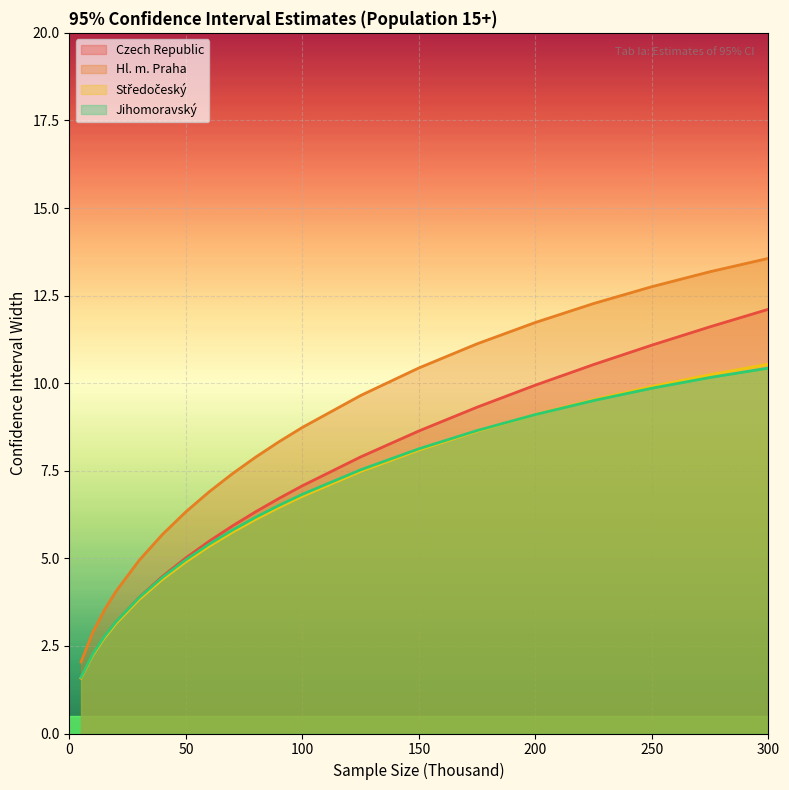

Where do Středočeský and Jihomoravský first cross each other?

175 and 200